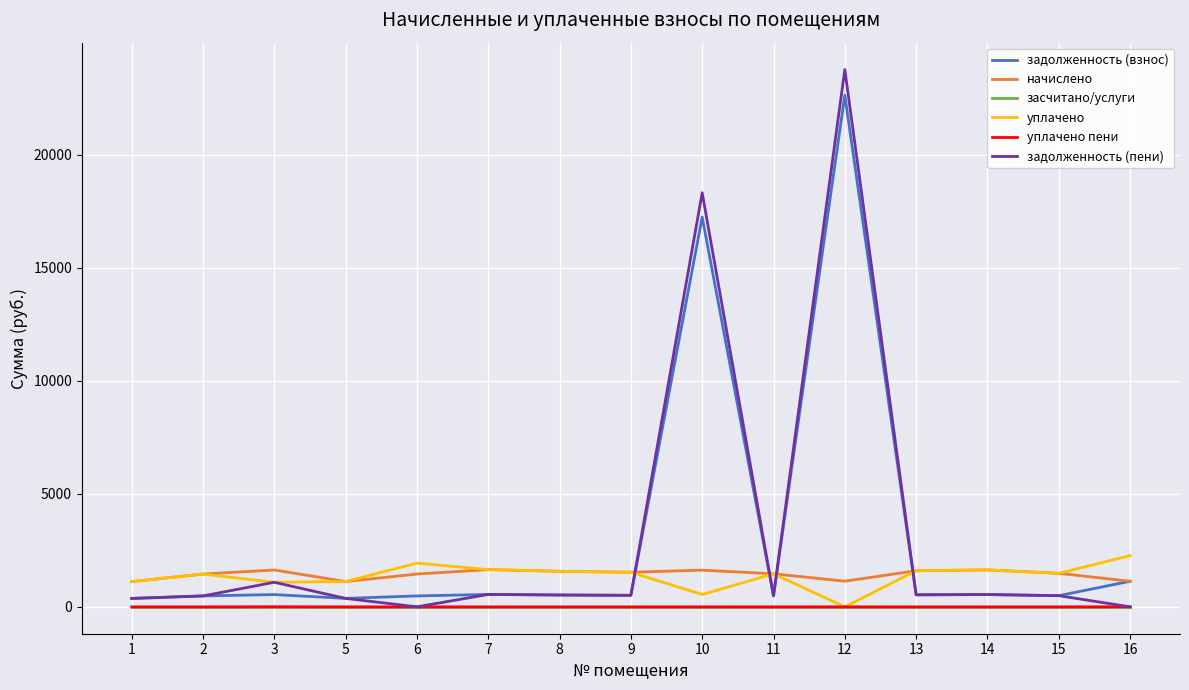

How many times do задолженность (взнос) and уплачено cross each other?

4